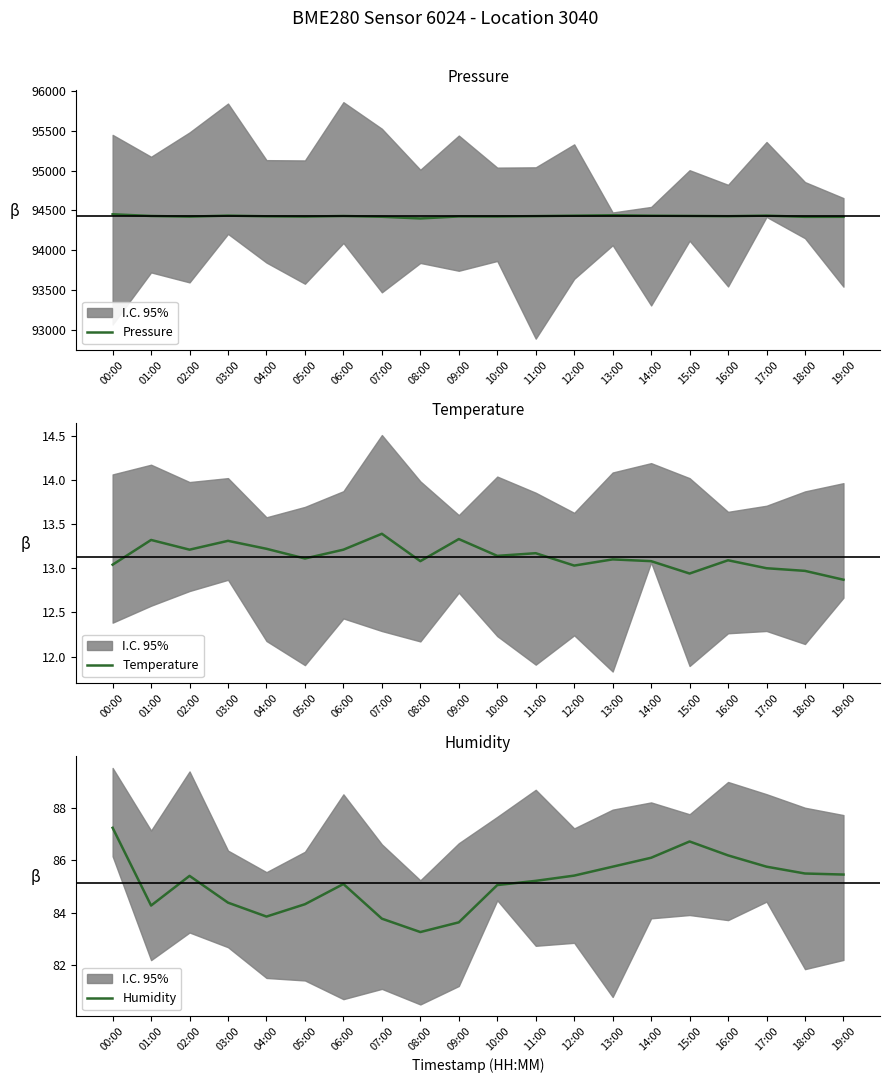

Which category has the lowest value in the Humidity series?

08:00